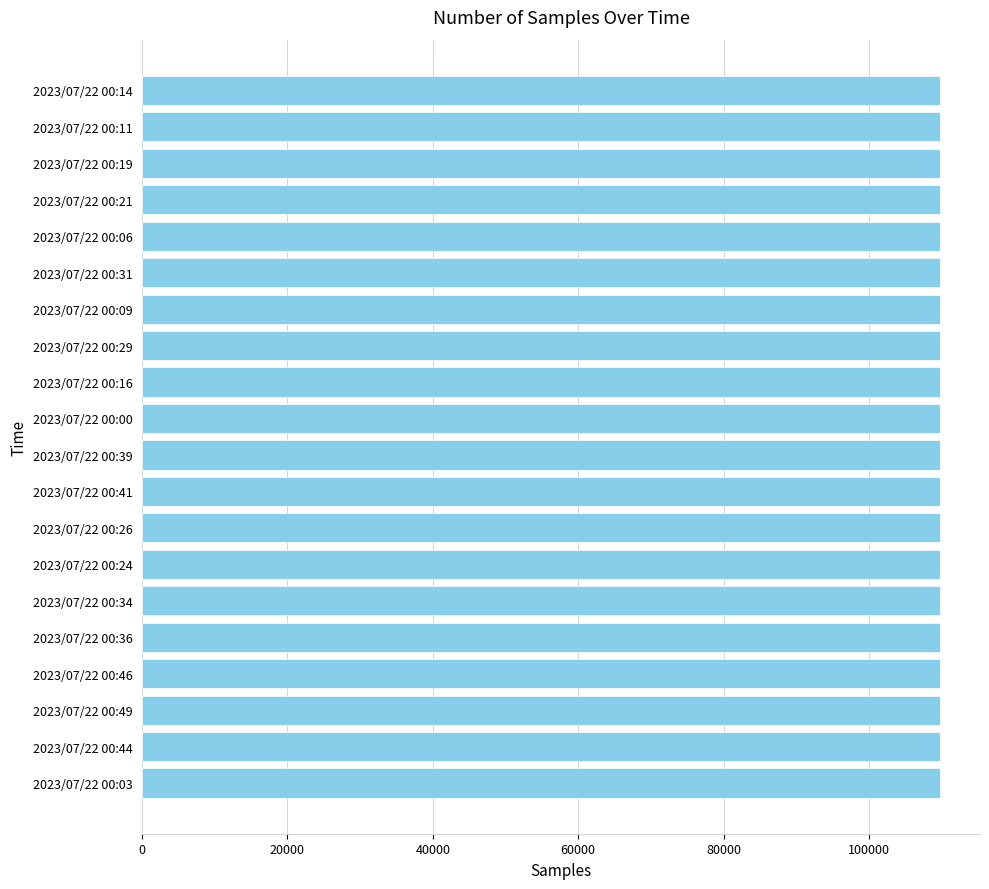

Approximately how many times larger is the value at 2023/07/22 00:36 compared to 2023/07/22 00:16?

1.0